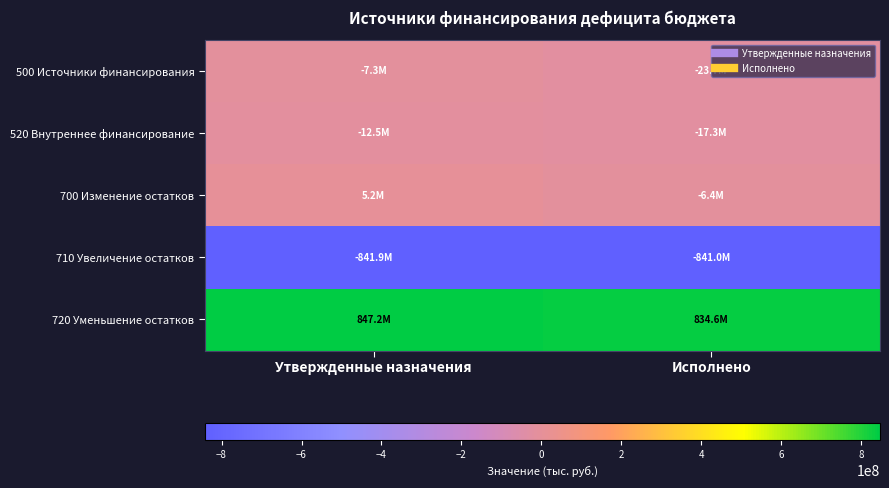

Reading left to right, extract all data points from this chart.

500 Источники финансирования: Утвержденные назначения=-7305951.7	Исполнено=-23726339.8
520 Внутреннее финансирование: Утвержденные назначения=-12537615.1	Исполнено=-17329800.0
700 Изменение остатков: Утвержденные назначения=5231663.4	Исполнено=-6396539.8
710 Увеличение остатков: Утвержденные назначения=-841948469.2	Исполнено=-840951771.3
720 Уменьшение остатков: Утвержденные назначения=847180132.6	Исполнено=834555231.6